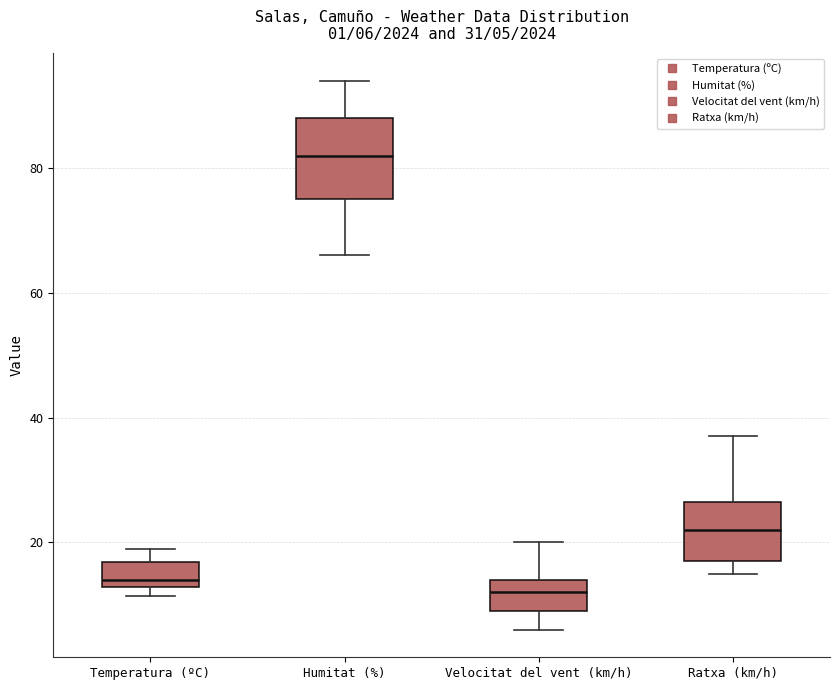

Which box has the lowest median line?

Velocitat del vent (km/h)